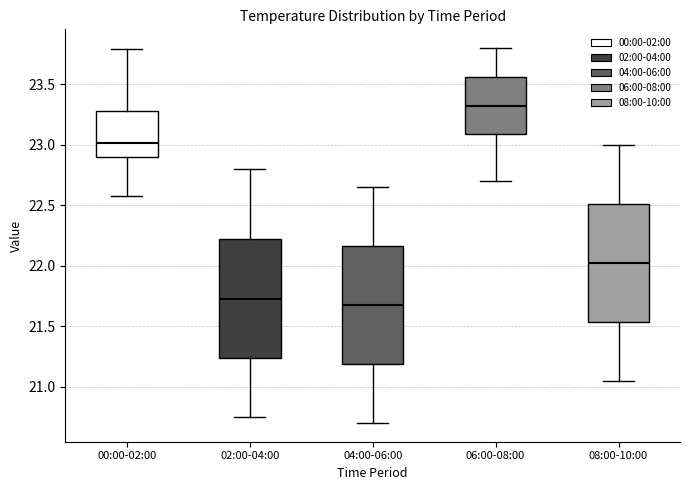

Reading left to right, read every box against the y-axis: the position of its median line, the range the box covers, and the ends of its whiskers. The values are not printed on the chart, so give them approximately, as read against the axis.

00:00-02:00: median 23.00, box 22.90 to 23.30, whiskers 22.60 to 23.80
02:00-04:00: median 21.75, box 21.25 to 22.25, whiskers 20.75 to 22.80
04:00-06:00: median 21.70, box 21.20 to 22.15, whiskers 20.70 to 22.65
06:00-08:00: median 23.35, box 23.10 to 23.55, whiskers 22.70 to 23.80
08:00-10:00: median 22.05, box 21.55 to 22.50, whiskers 21.05 to 23.00